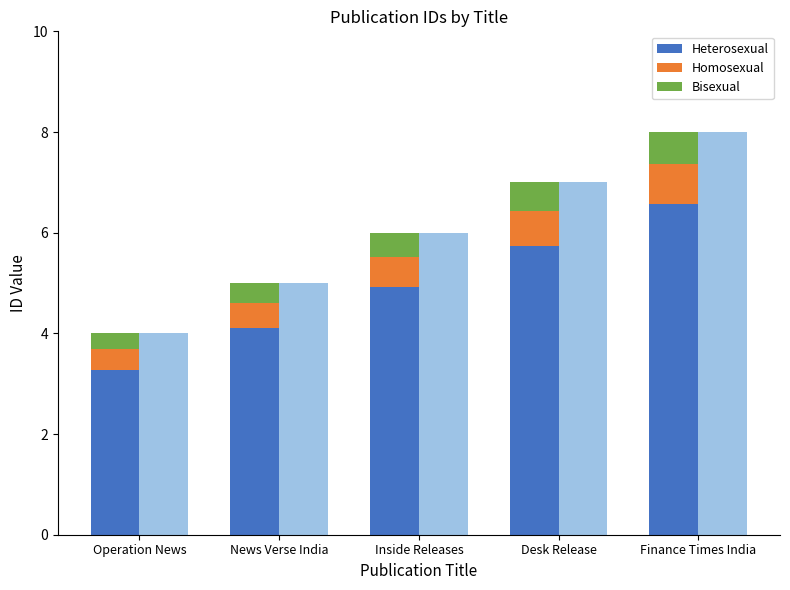

How many bars are there in total?

15